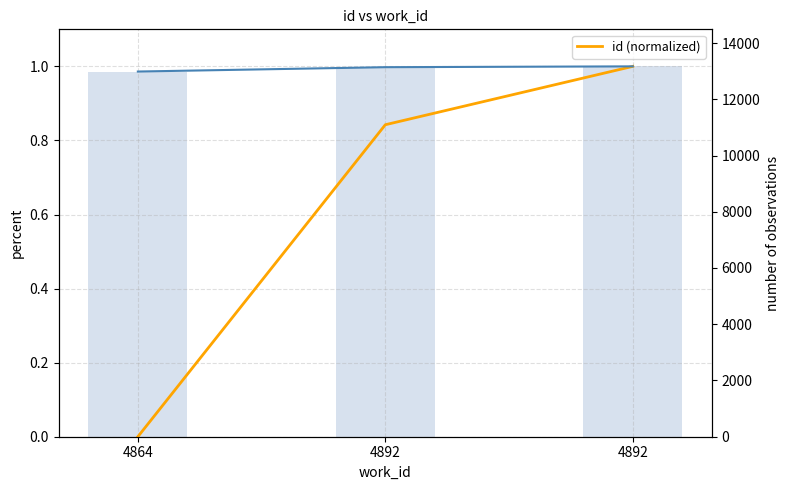

Which series has the largest range (max minus min)?

id